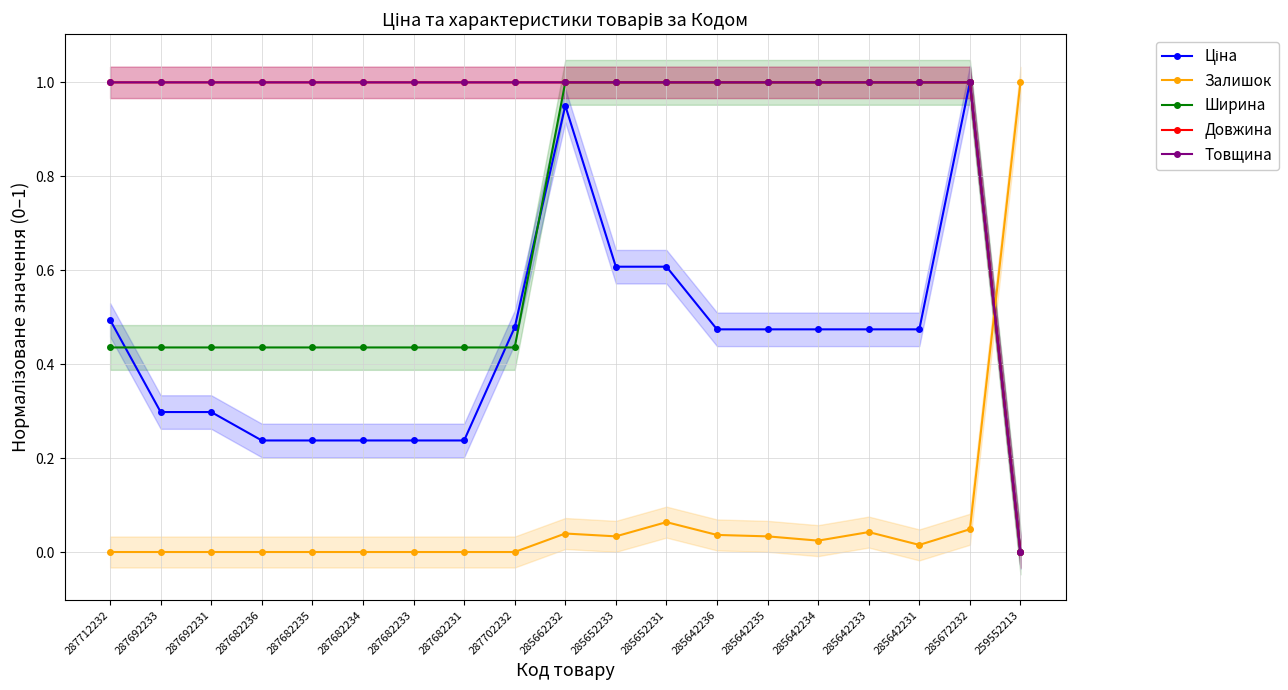

Which has a higher value, 285652233 or 287692233?

285652233